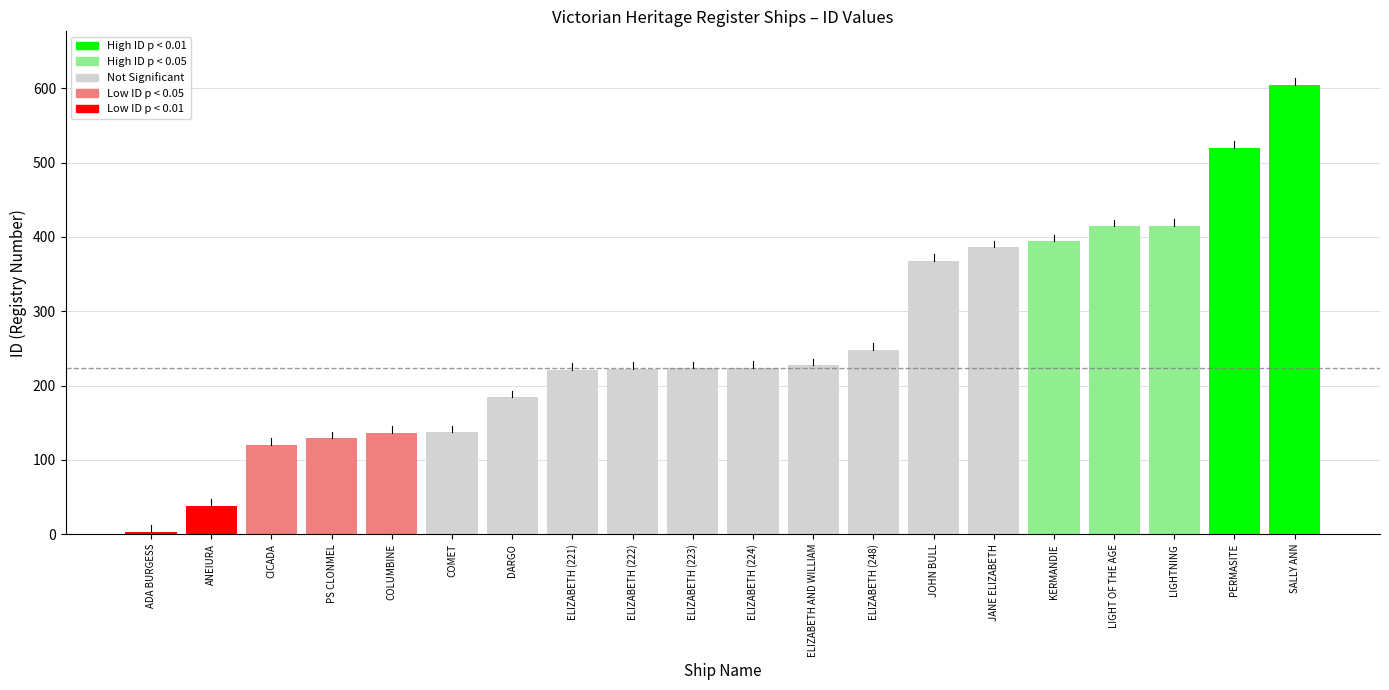

True or false: the data shows 61 at ANEIURA.

False